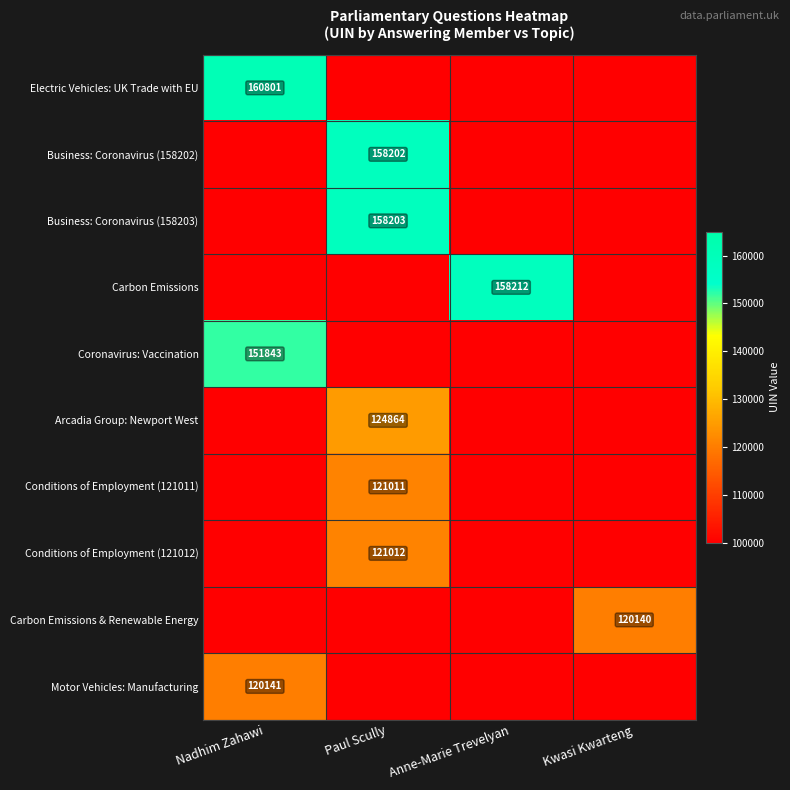

Read the Business: Coronavirus (158202) value at Paul Scully.

158202.0